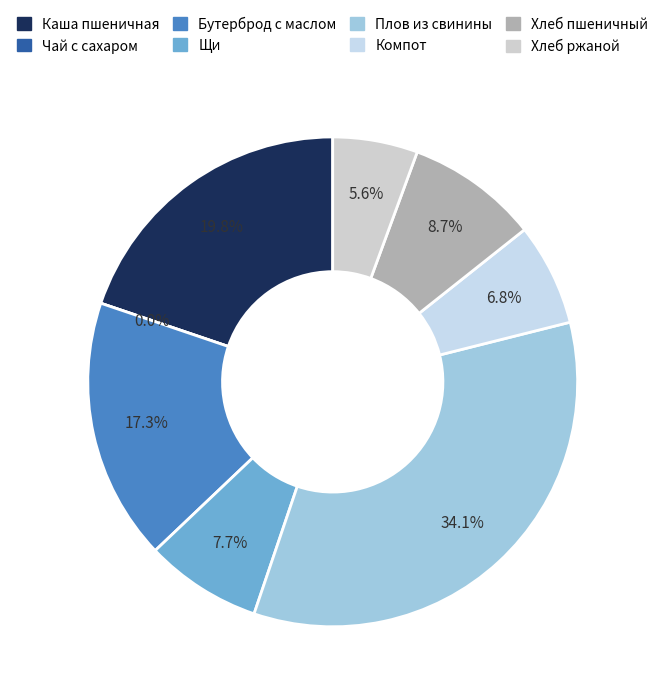

Count the number of slices in the pie.

8